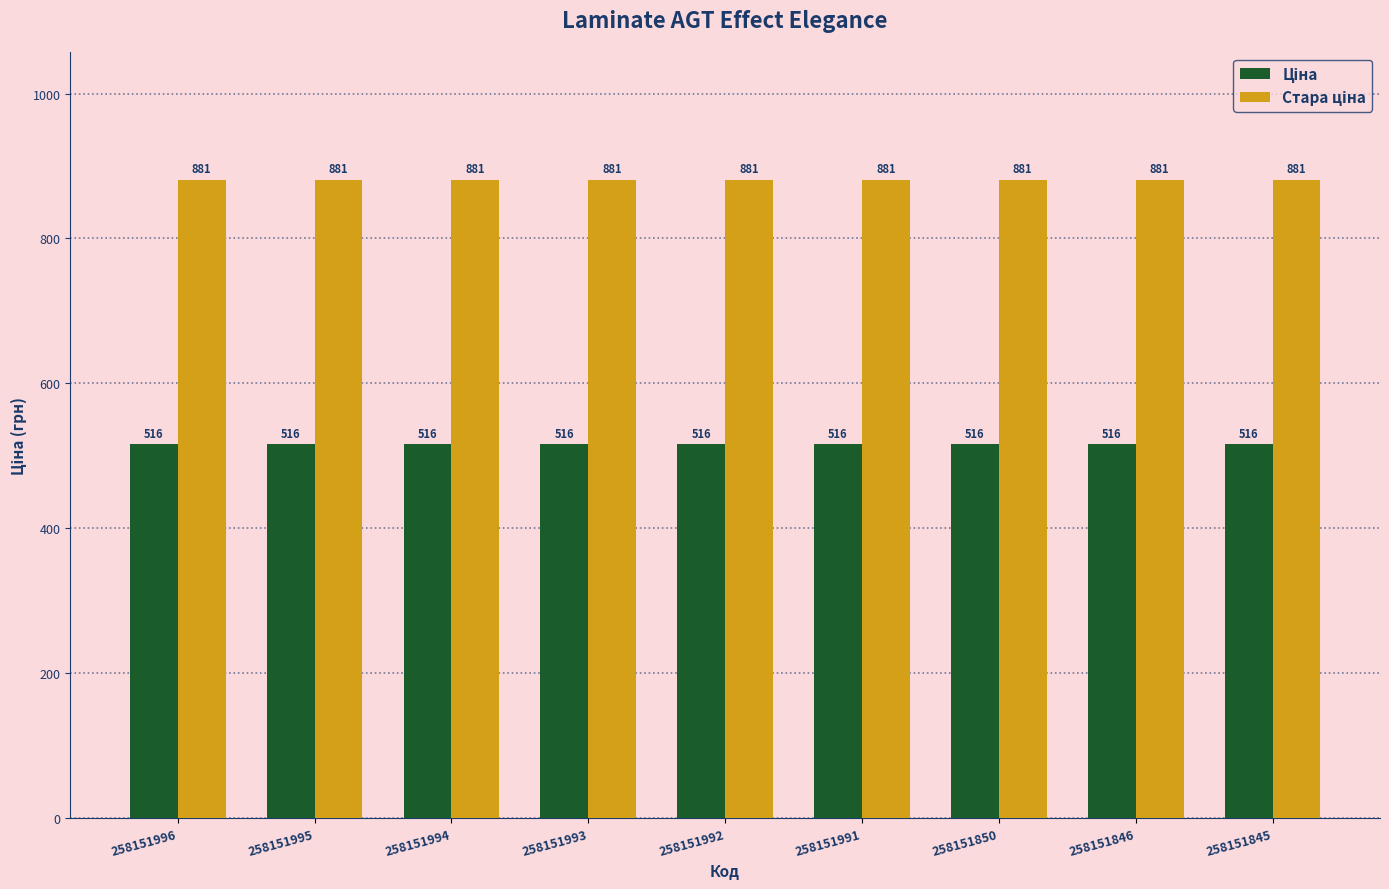

What is the minimum value shown in the chart?

515.8